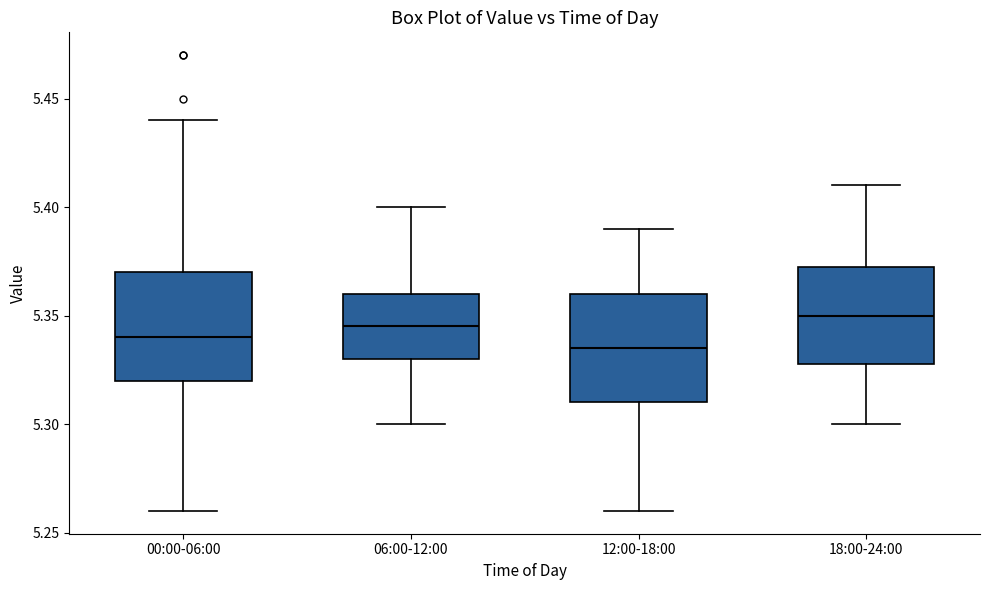

Reading left to right, transcribe this box plot: for each box, give where its median line is, the range the box spans, and where its two whiskers end, as read against the y-axis. The values are not printed on the chart, so give them approximately, as read against the axis.

00:00-06:00: median 5.340, box 5.320 to 5.370, whiskers 5.260 to 5.440
06:00-12:00: median 5.345, box 5.330 to 5.360, whiskers 5.300 to 5.400
12:00-18:00: median 5.335, box 5.310 to 5.360, whiskers 5.260 to 5.390
18:00-24:00: median 5.350, box 5.330 to 5.375, whiskers 5.300 to 5.410